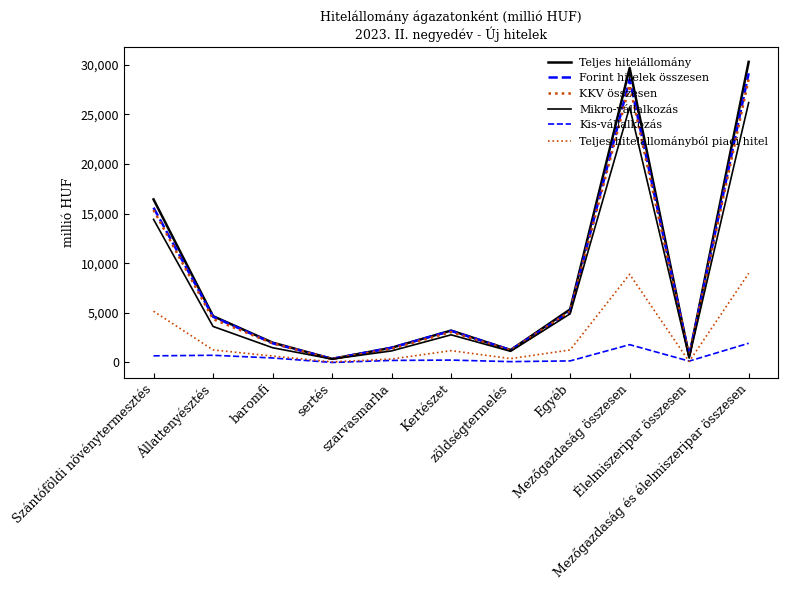

What position from the right is Mezőgazdaság és élelmiszeripar összesen?

1